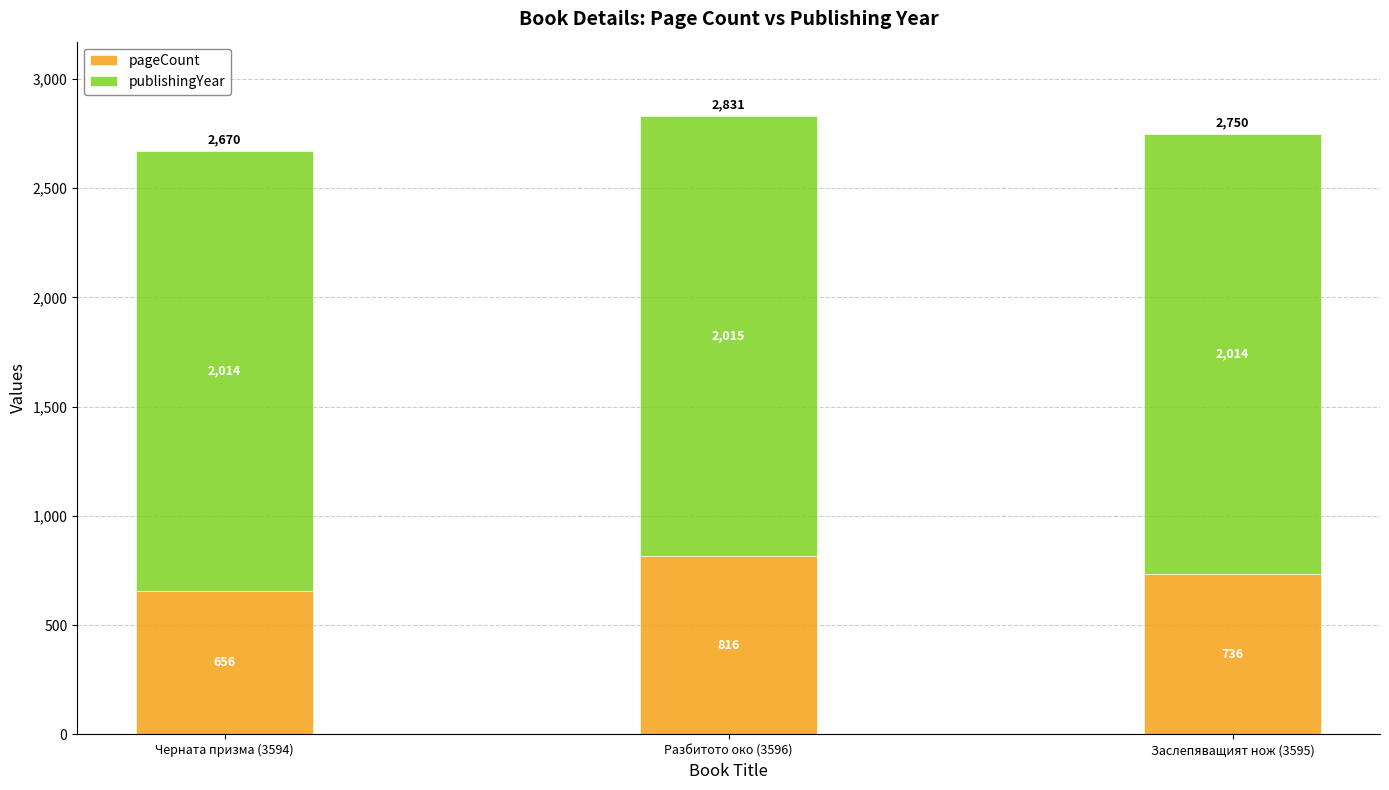

The pageCount series shows 656 at Черната призма (3594). True or false?

True